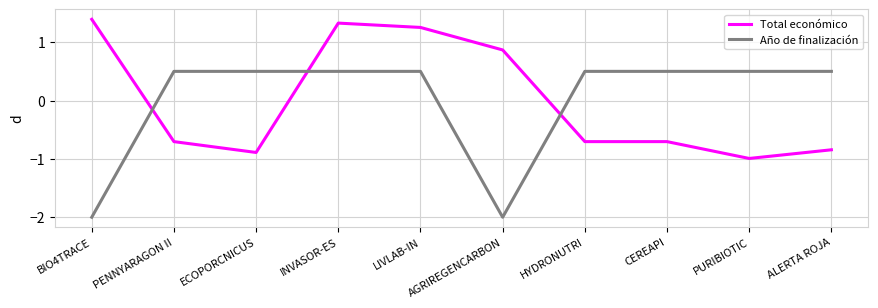

How many series are shown in this chart?

2